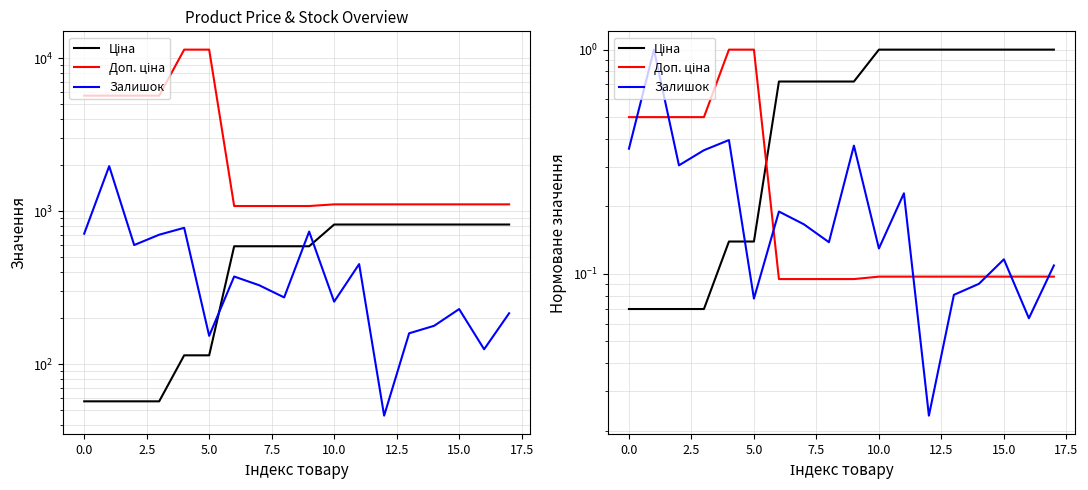

Is it true that Доп. ціна equals 0.1 at 12.5?

True